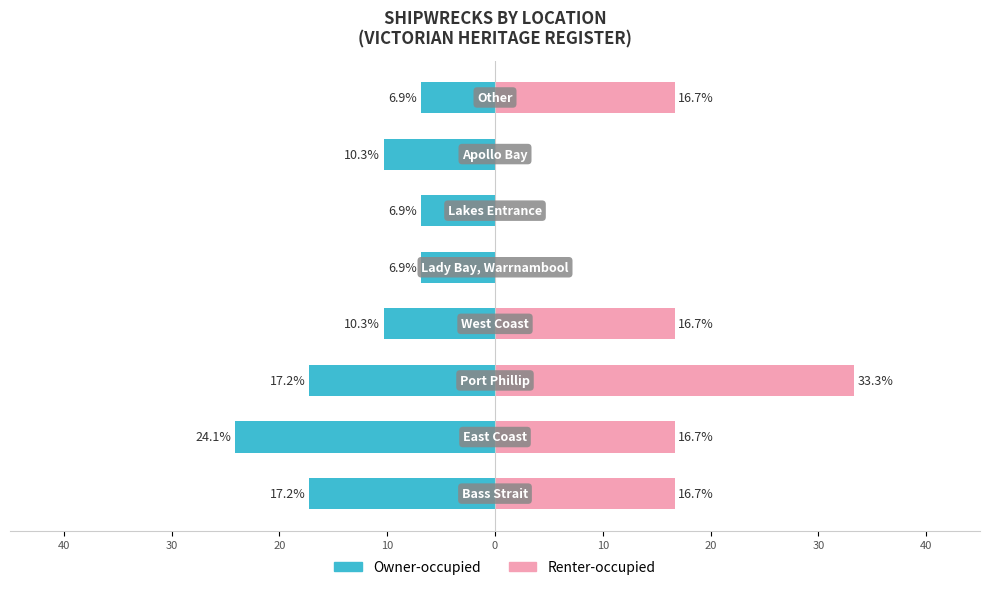

How many bars are there in total?

16